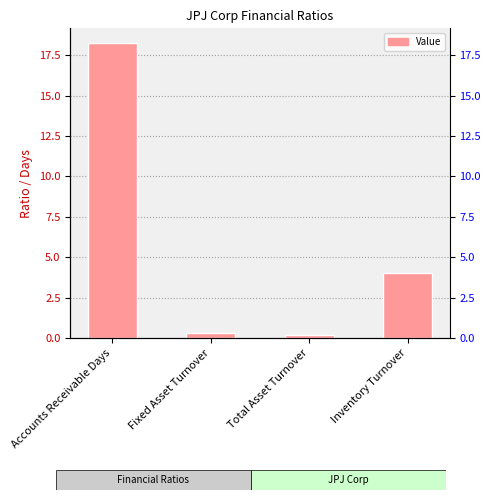

Rank the categories by value from lowest to highest.

Total Asset Turnover, Fixed Asset Turnover, Inventory Turnover, Accounts Receivable Days